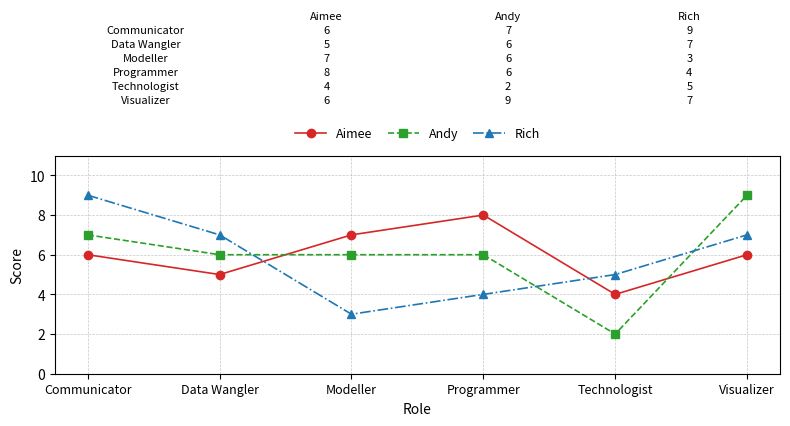

What is the spread (max minus min) of values at Communicator?

3